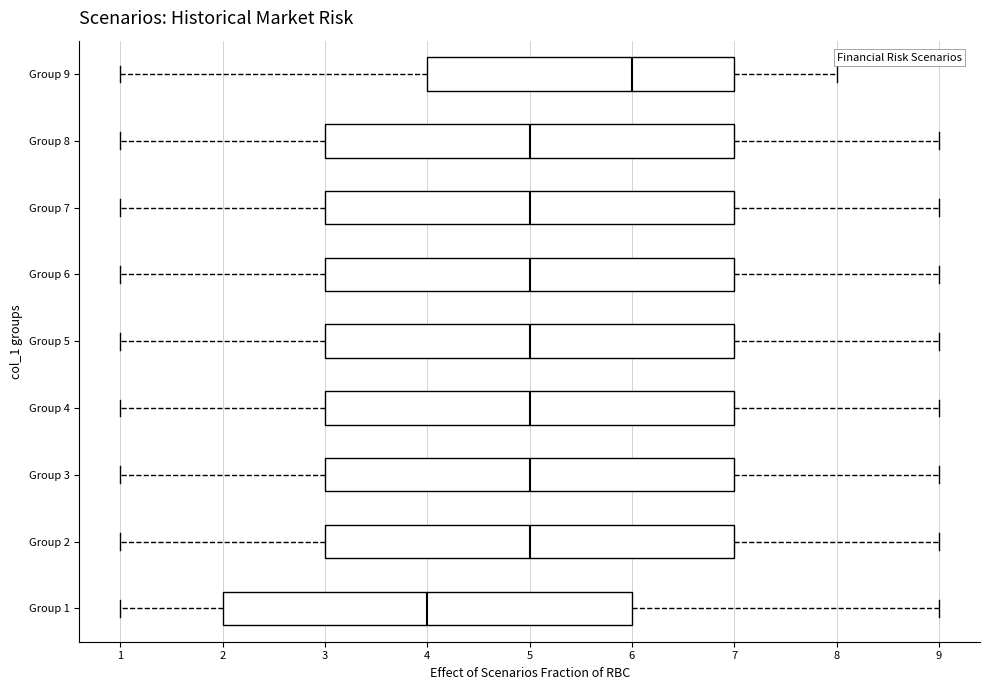

Reading bottom to top, transcribe this box plot: for each box, give where its median line is, the range the box spans, and where its two whiskers end, as read against the x-axis. The values are not printed on the chart, so give them approximately, as read against the axis.

Group 1: median 4, box 2 to 6, whiskers 1 to 9
Group 2: median 5, box 3 to 7, whiskers 1 to 9
Group 3: median 5, box 3 to 7, whiskers 1 to 9
Group 4: median 5, box 3 to 7, whiskers 1 to 9
Group 5: median 5, box 3 to 7, whiskers 1 to 9
Group 6: median 5, box 3 to 7, whiskers 1 to 9
Group 7: median 5, box 3 to 7, whiskers 1 to 9
Group 8: median 5, box 3 to 7, whiskers 1 to 9
Group 9: median 6, box 4 to 7, whiskers 1 to 8